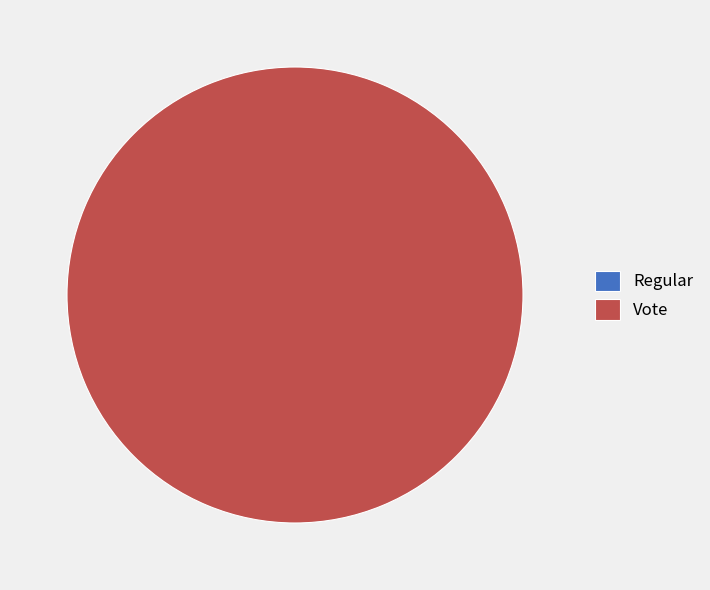

Rank the categories by value from highest to lowest.

Vote, Regular